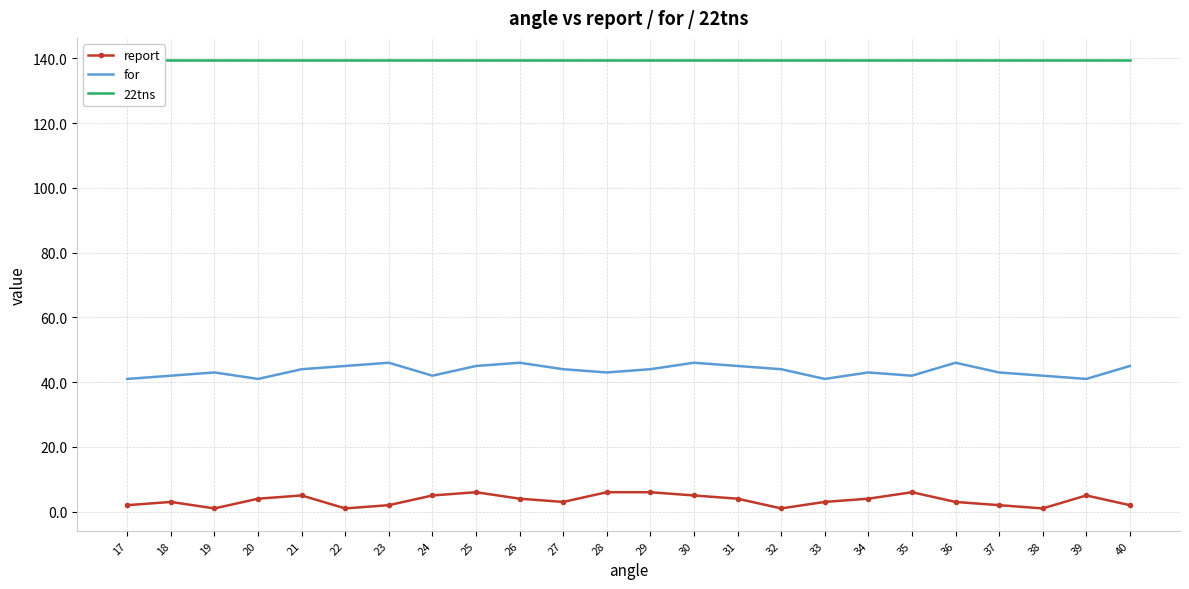

Which has a higher value, 17 or 18?

18